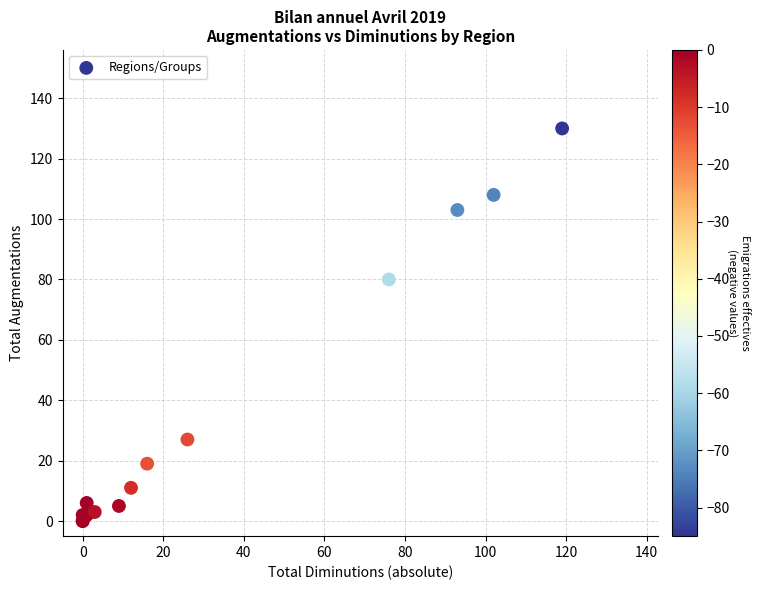

What Y value in the scatter plot is closest to 65?

80